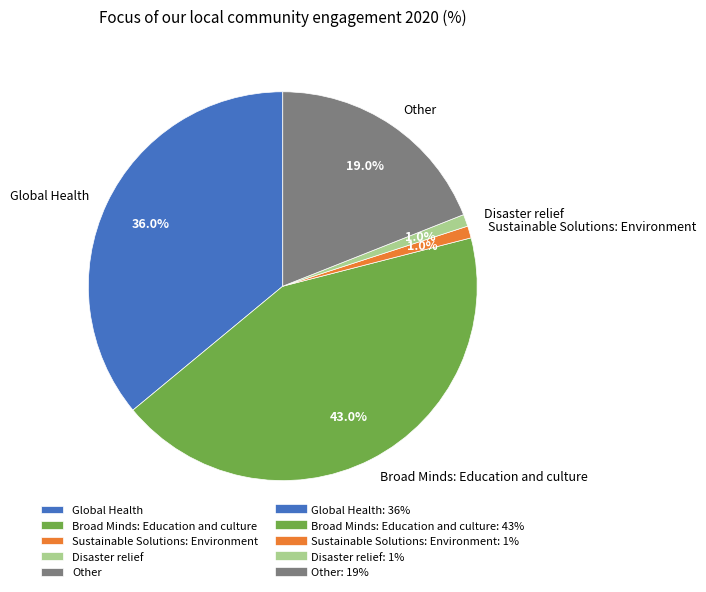

Approximately how many times larger is the value at Other compared to Disaster relief?

19.0